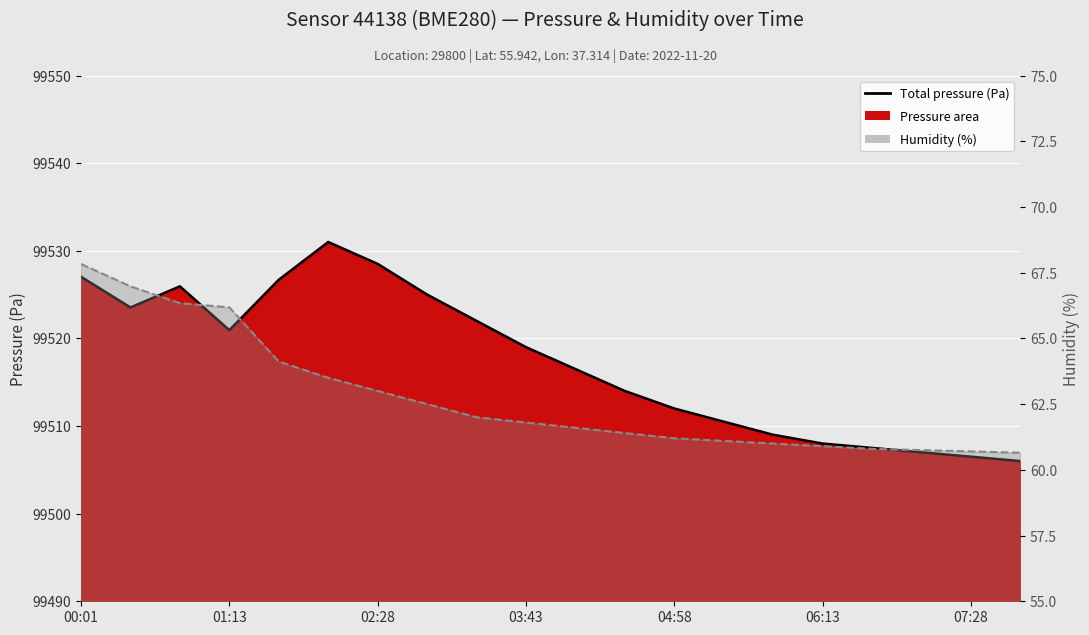

How many lines are shown in the chart?

2